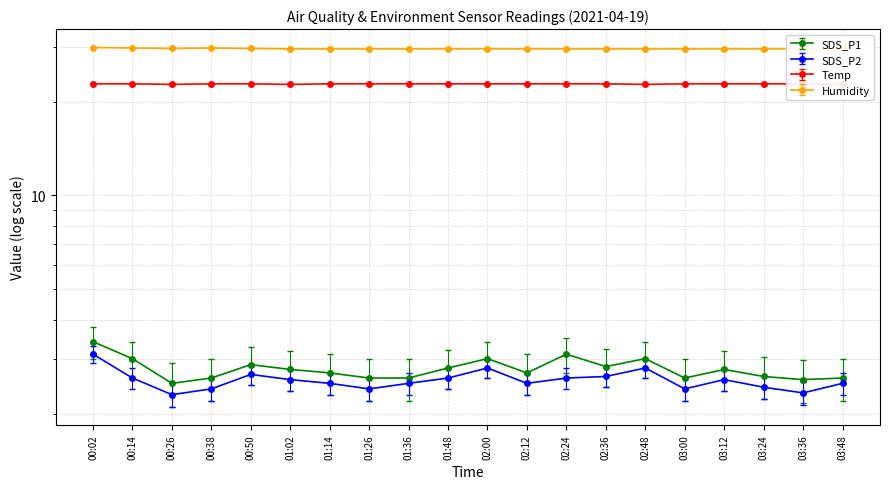

What is the difference between the maximum and minimum values in the Temp series?

0.1